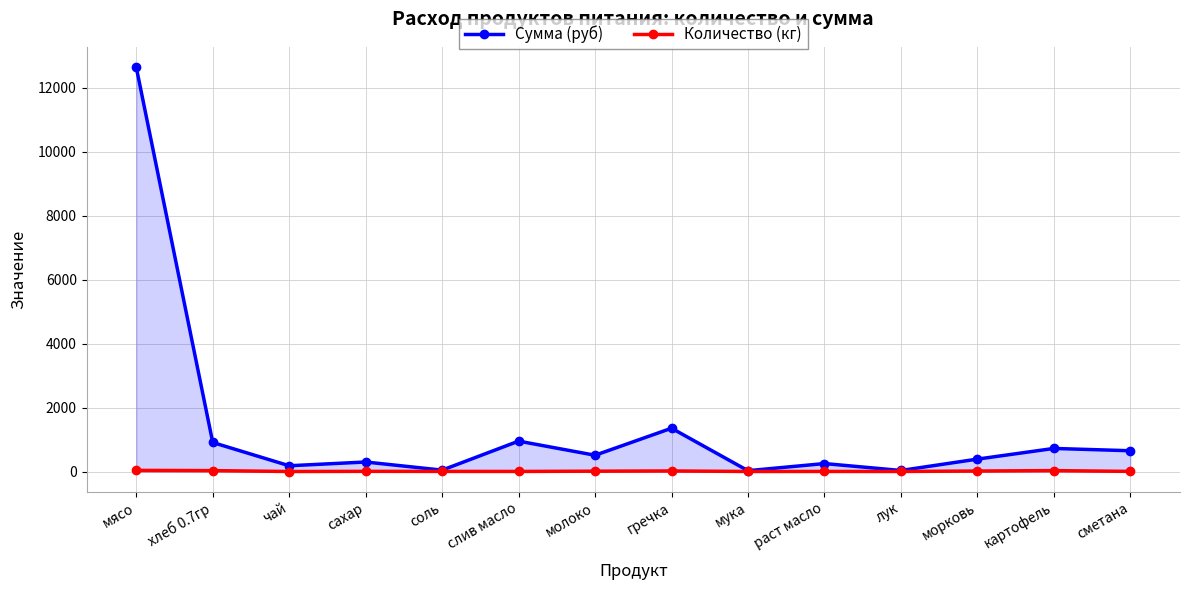

Reading left to right, transcribe all the data shown in this chart.

Сумма (руб): мясо=12635.0	хлеб 0.7гр=907.7	чай=180.5	сахар=297.8	соль=43.3	слив масло=950.6	молоко=509.0	гречка=1353.8	мука=26.0	раст масло=249.1	лук=32.5	морковь=388.1	картофель=722.0	сметана=649.8
Количество (кг): мясо=36.1	хлеб 0.7гр=28.9	чай=0.4	сахар=5.4	соль=3.6	слив масло=2.2	молоко=10.8	гречка=18.1	мука=1.1	раст масло=2.2	лук=1.8	морковь=15.5	картофель=28.9	сметана=3.6